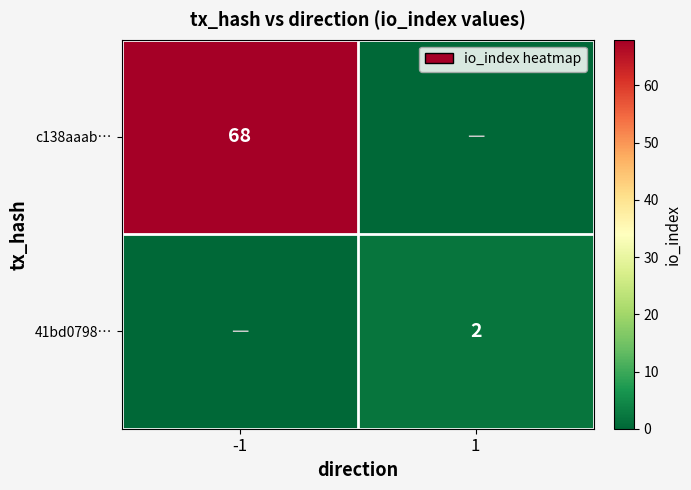

At which category is the sum across all series the highest?

-1